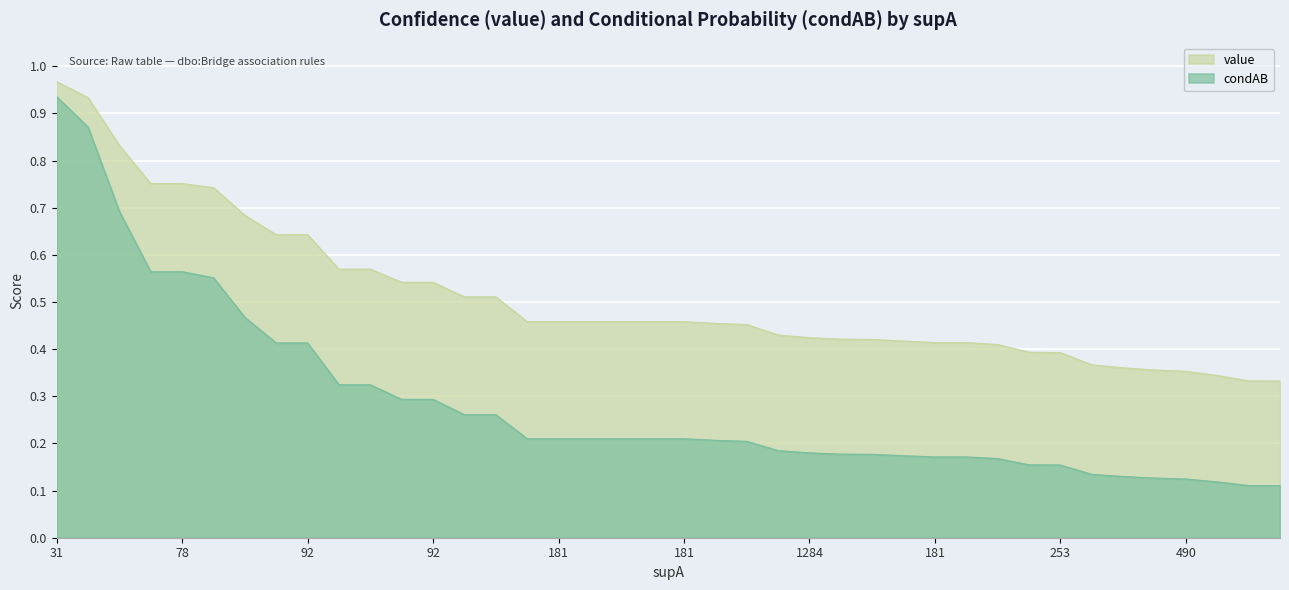

Does the chart display data point markers on the line(s)?

No